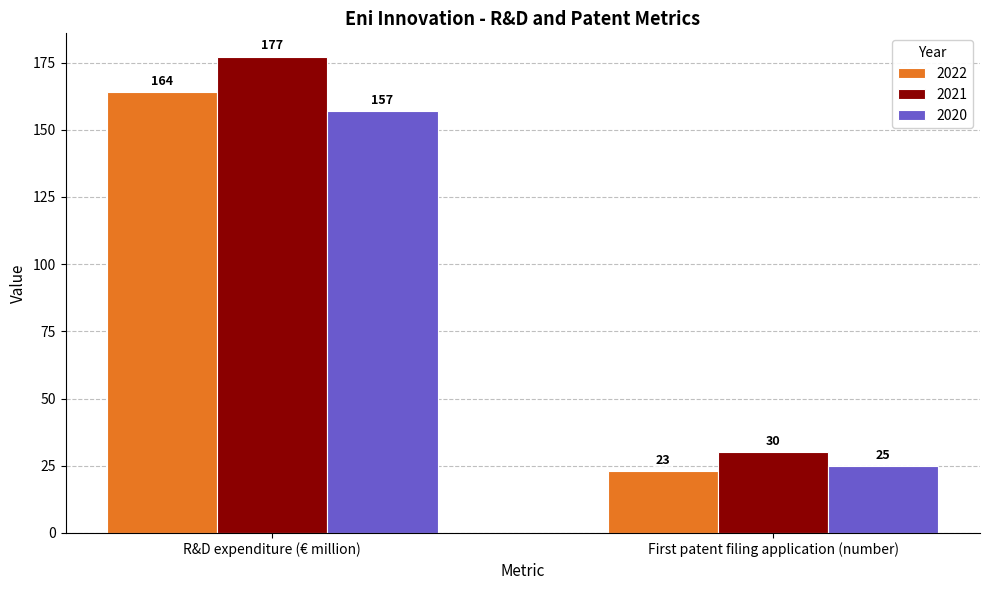

What is the sum of all 2021 values?

207